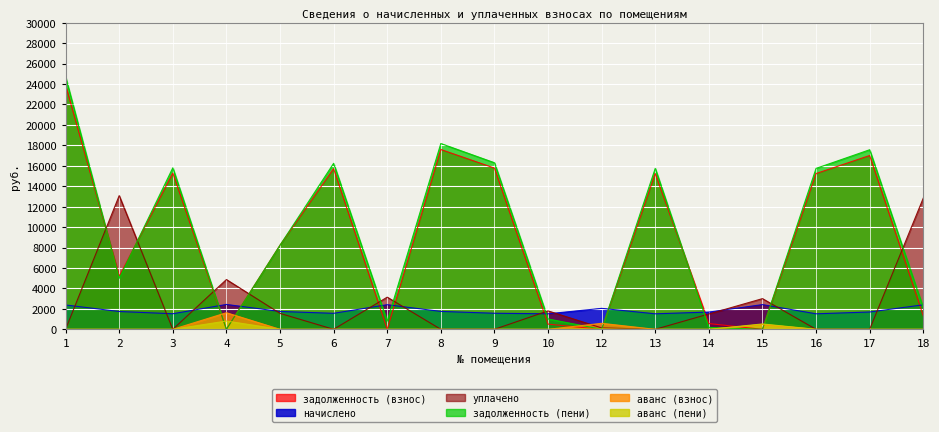

Rank the series at 5 from lowest to highest value.

аванс (взнос), аванс (пени), уплачено, начислено, задолженность (пени), задолженность (взнос)